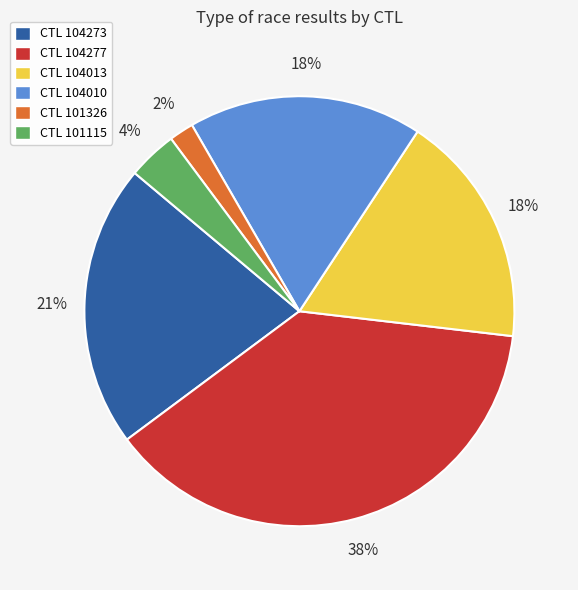

Is there a majority slice in this chart?

No